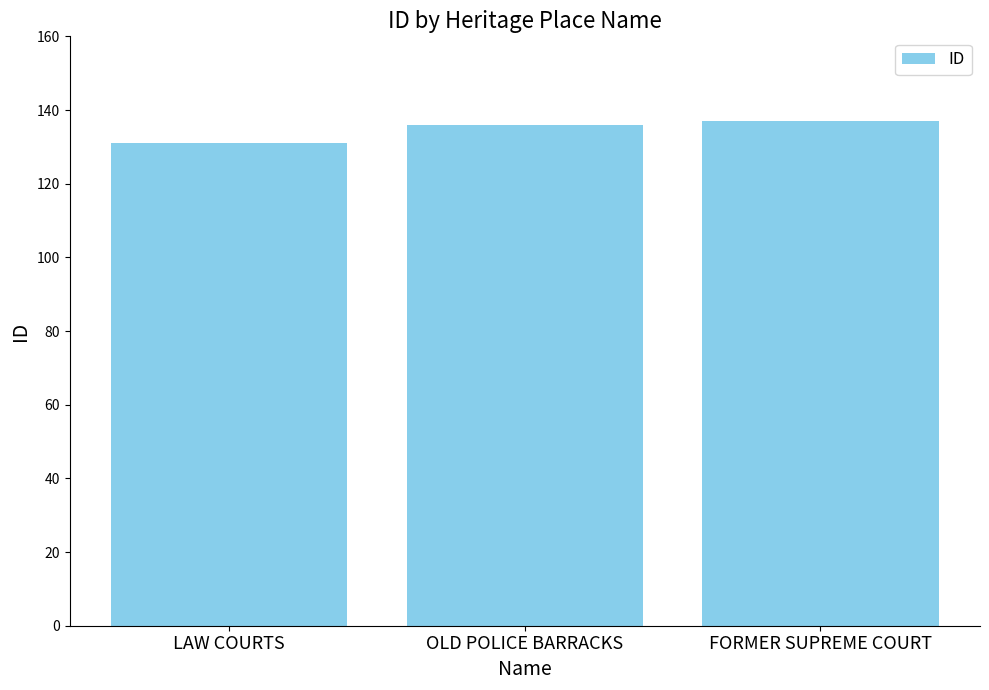

Reading right to left, transcribe all the data shown in this chart.

FORMER SUPREME COURT=137	OLD POLICE BARRACKS=136	LAW COURTS=131